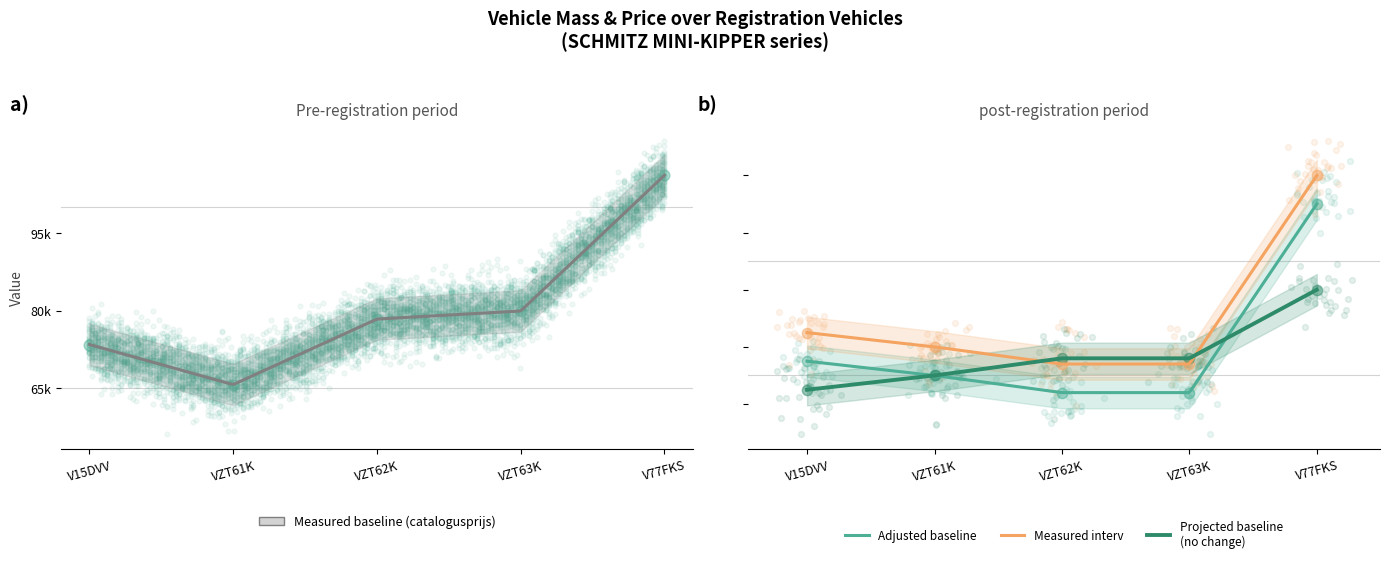

At which category is the sum across all series the highest?

V77FKS